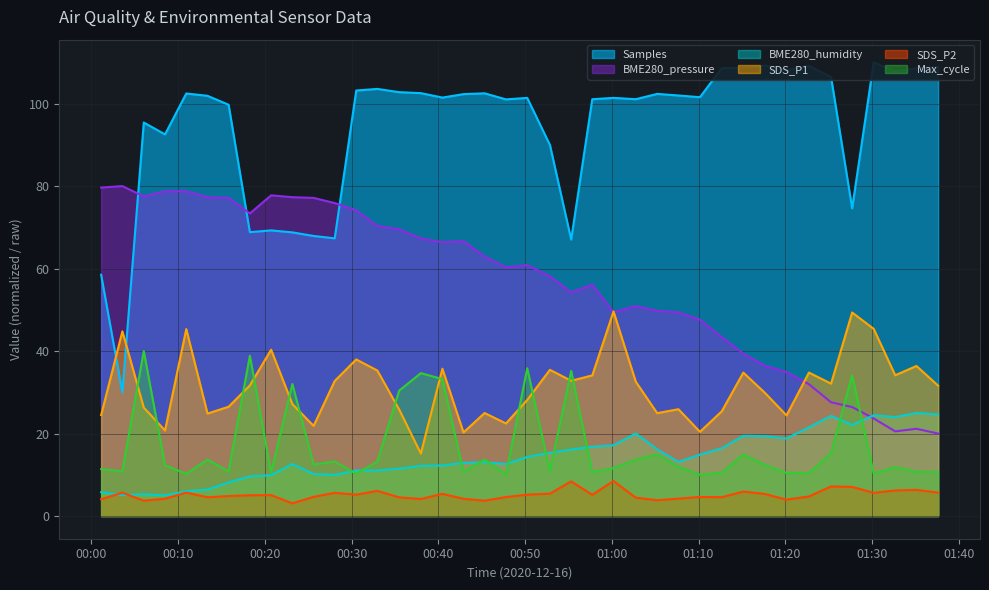

True or false: Max_cycle and SDS_P1 cross at least once.

True